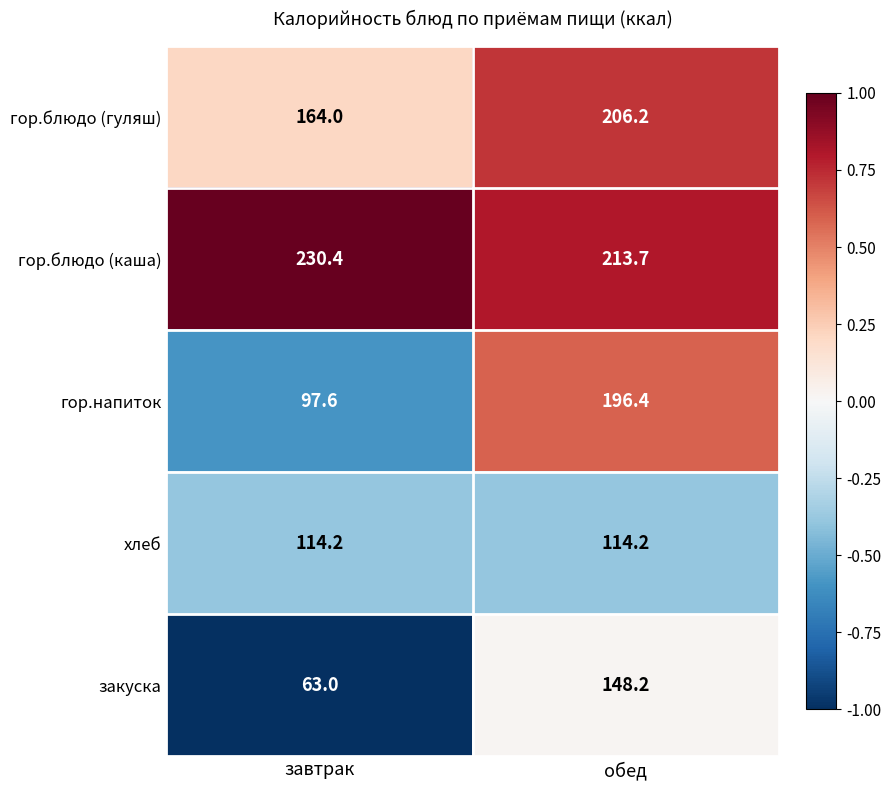

What is the average value of the гор.блюдо (гуляш) series?

185.1